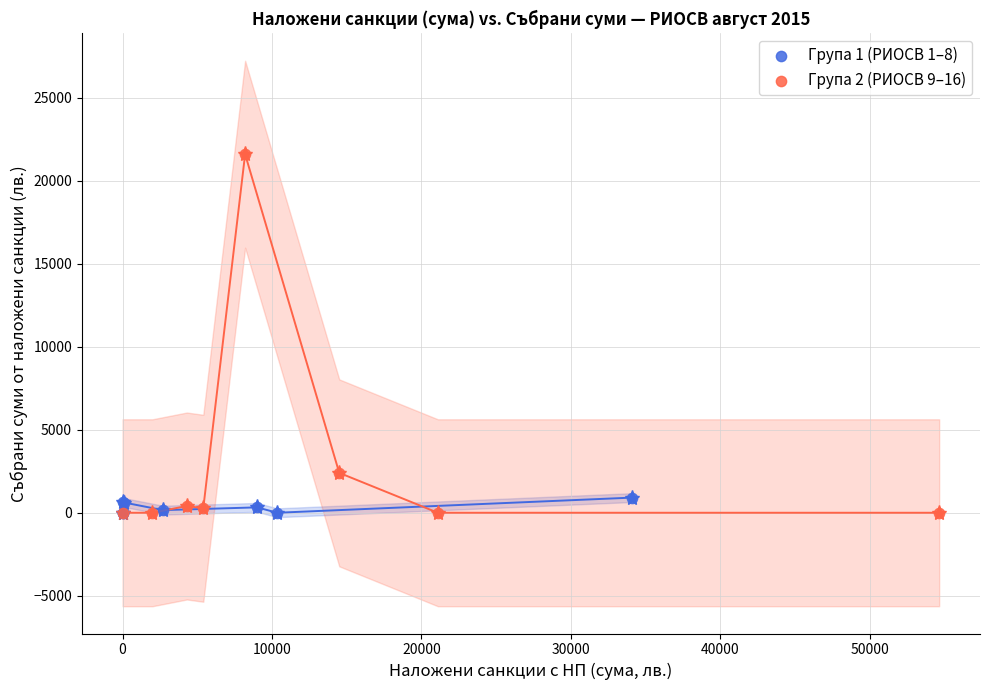

Which series reaches the maximum Y coordinate?

Група 2 (РИОСВ 9–16)